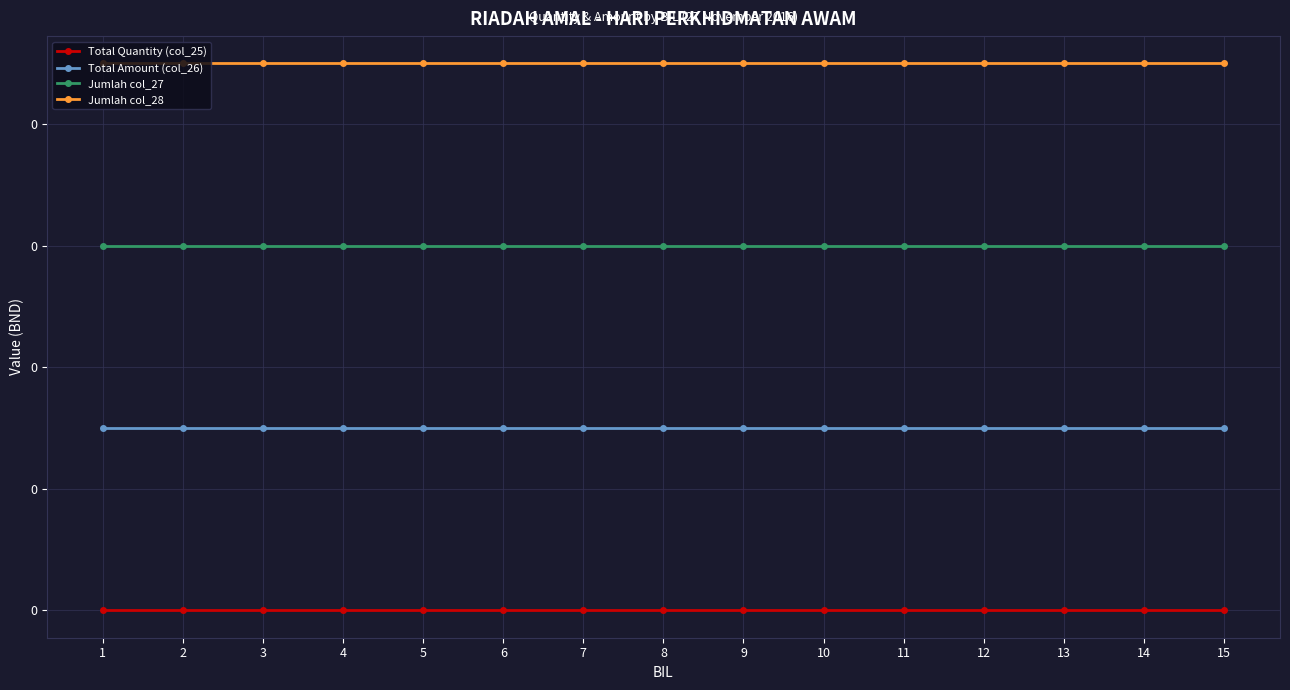

True or false: Jumlah col_27 and Total Amount (col_26) cross at least once.

False